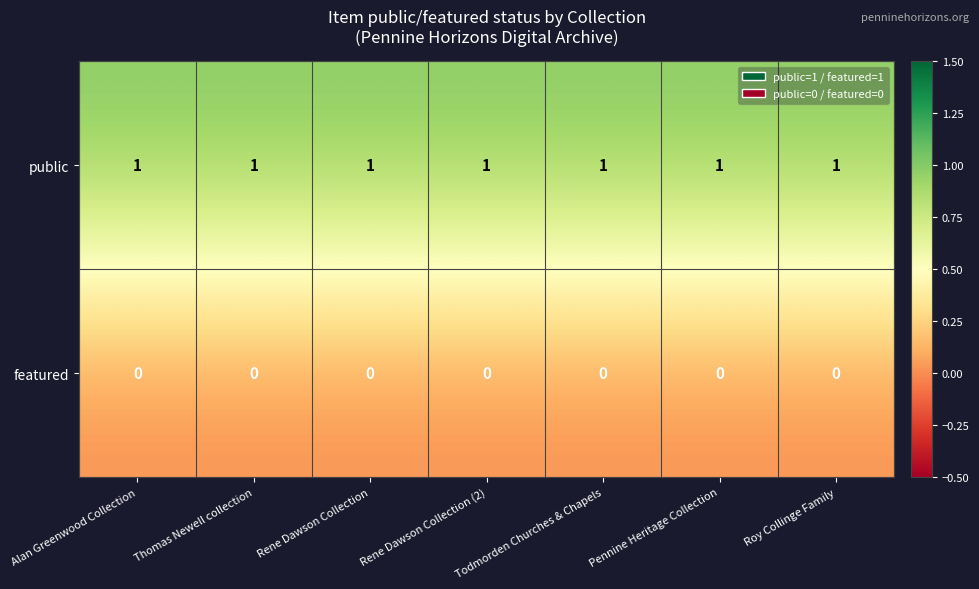

The value of featured at Thomas Newell collection is 0. True or false?

True